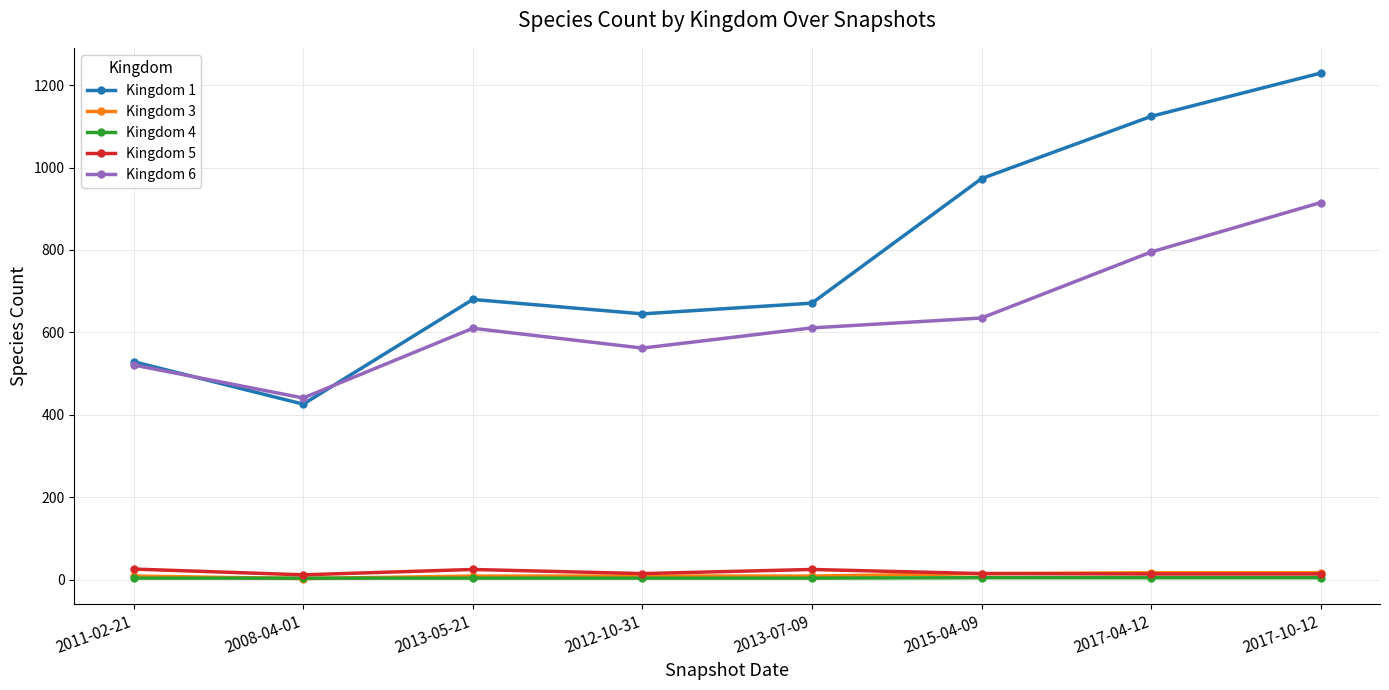

What is the label of the 3rd point from the right?

2015-04-09